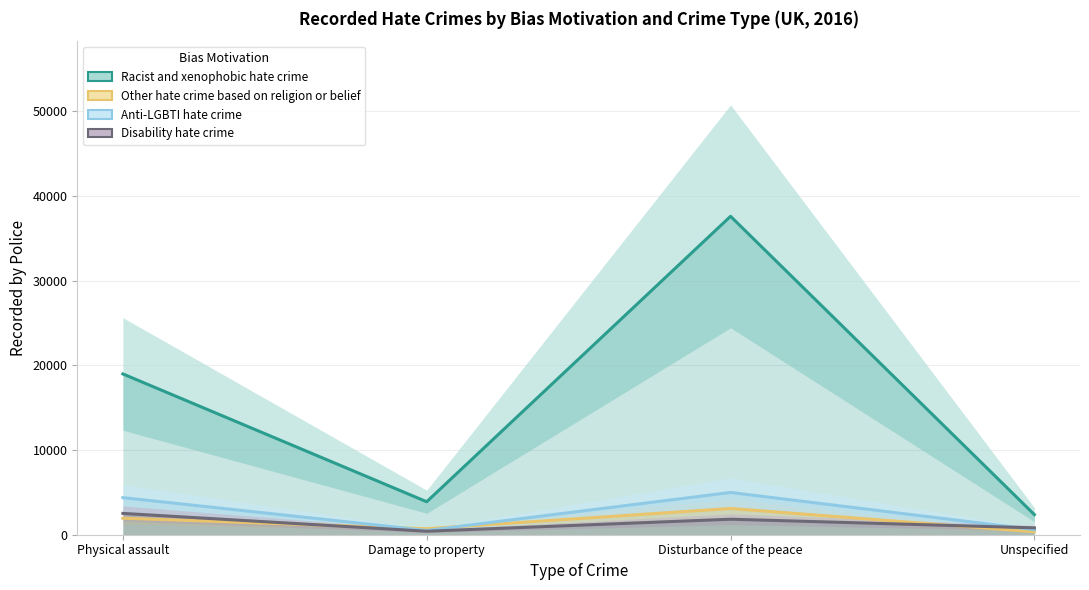

What position from the left is Physical assault?

1